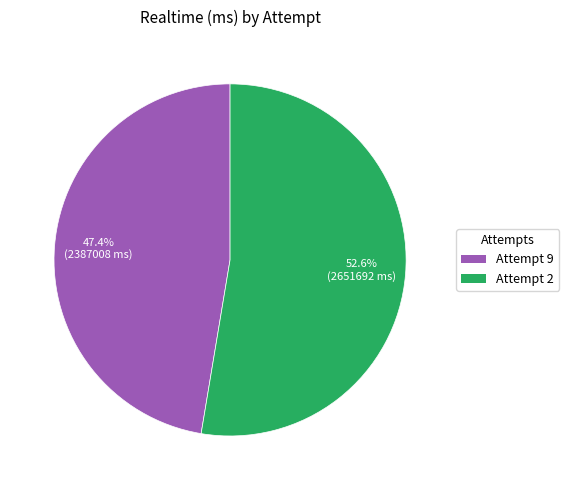

What percentage do Attempt 2 and Attempt 9 together represent?

100.0%